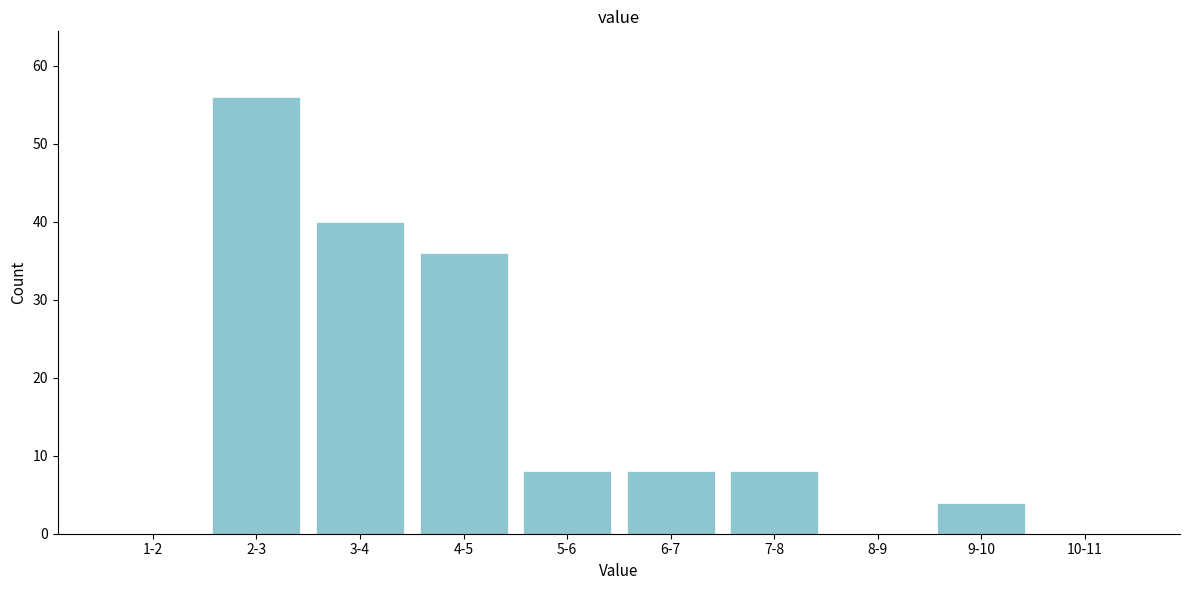

Reading right to left, list all the values displayed in this chart.

10-11=0	9-10=4	8-9=0	7-8=8	6-7=8	5-6=8	4-5=36	3-4=40	2-3=56	1-2=0